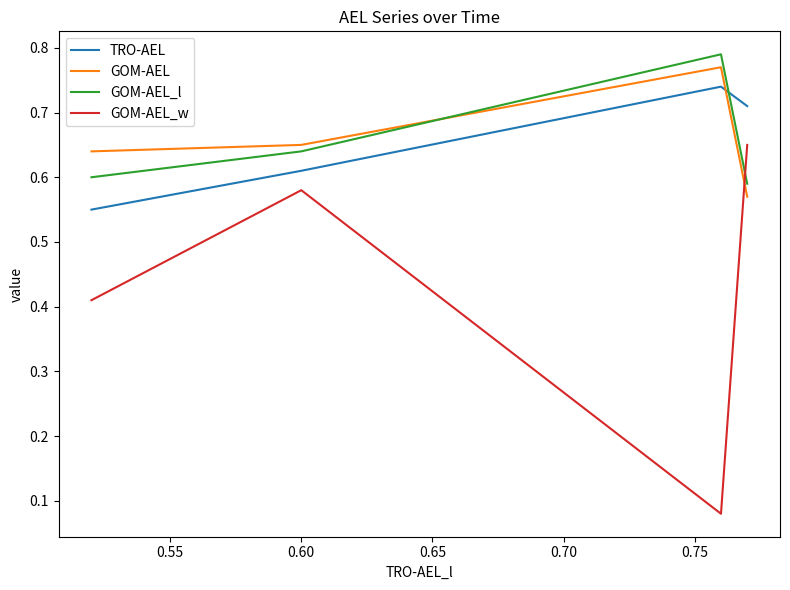

Which series has the largest range (max minus min)?

GOM-AEL_w